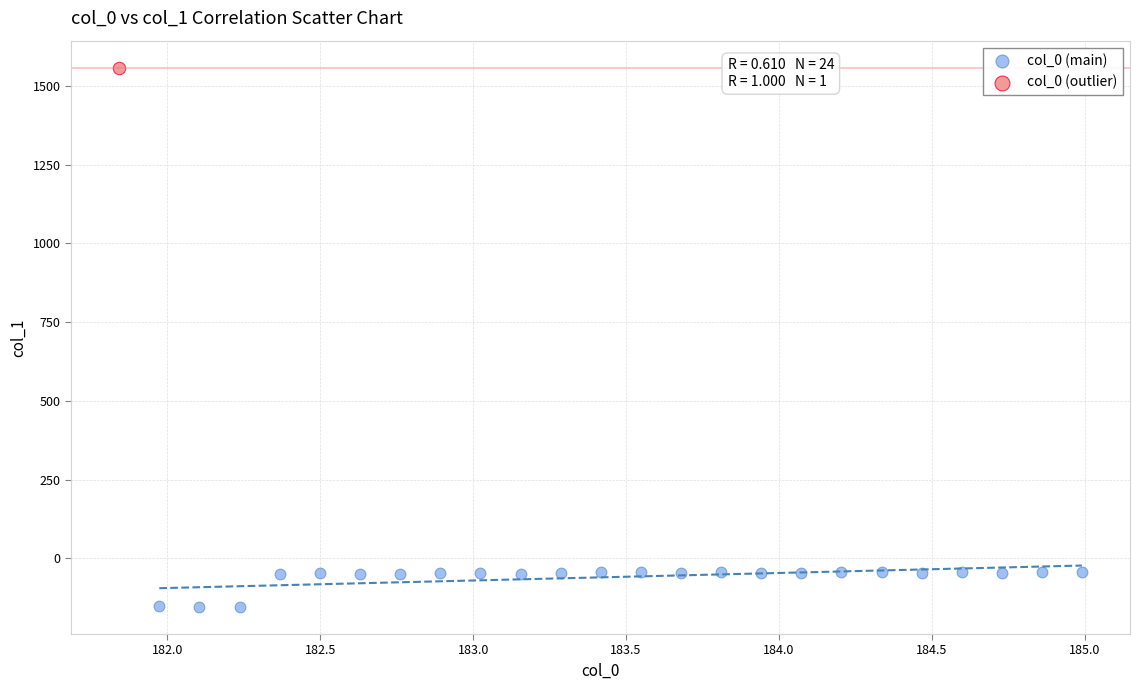

What are all the series names shown in the legend?

col_0 (main), col_0 (outlier)